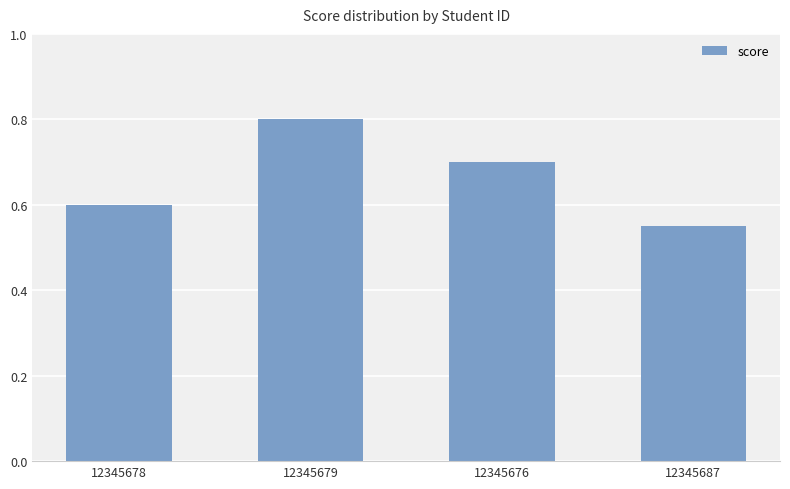

What is the change in value from 12345678 to 12345679?

+0.2